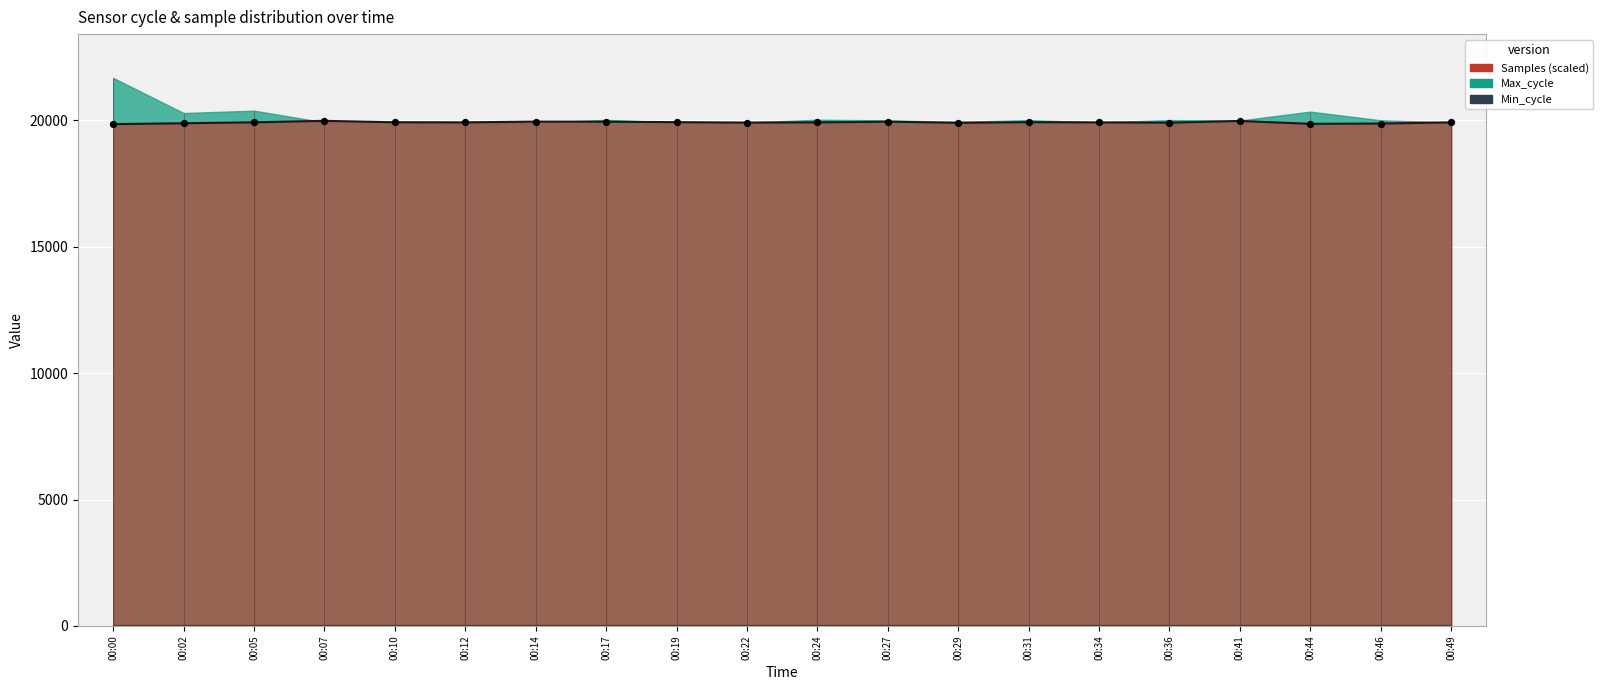

Which has a higher value, 00:05 or 00:27?

00:27